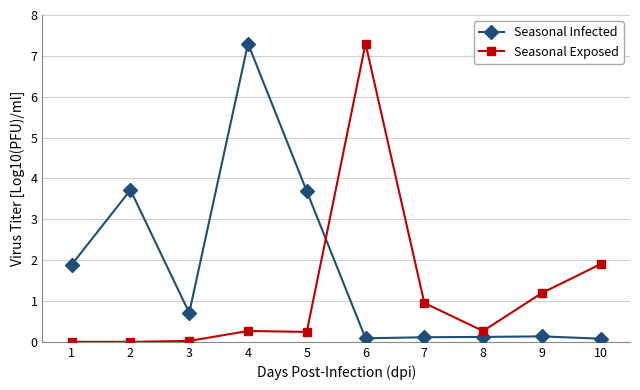

How many lines are shown in the chart?

2